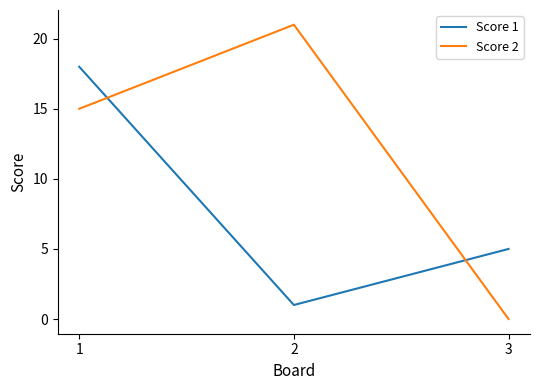

Reading right to left, what are all the values shown in this chart?

Score 1: 5	1	18
Score 2: 0	21	15